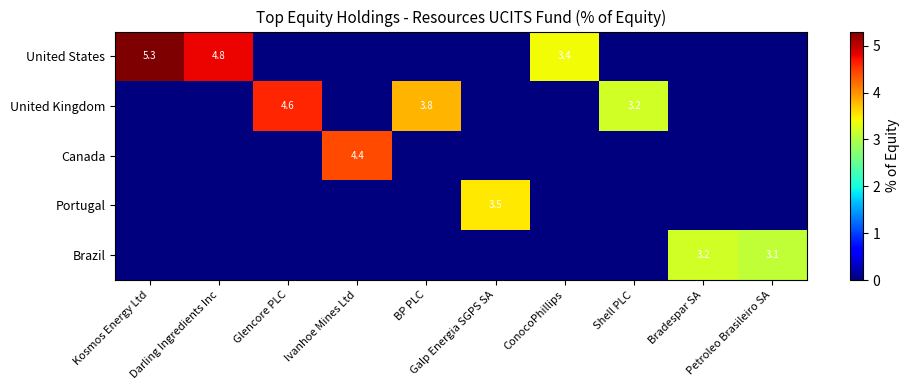

Count the number of data series in this chart.

5